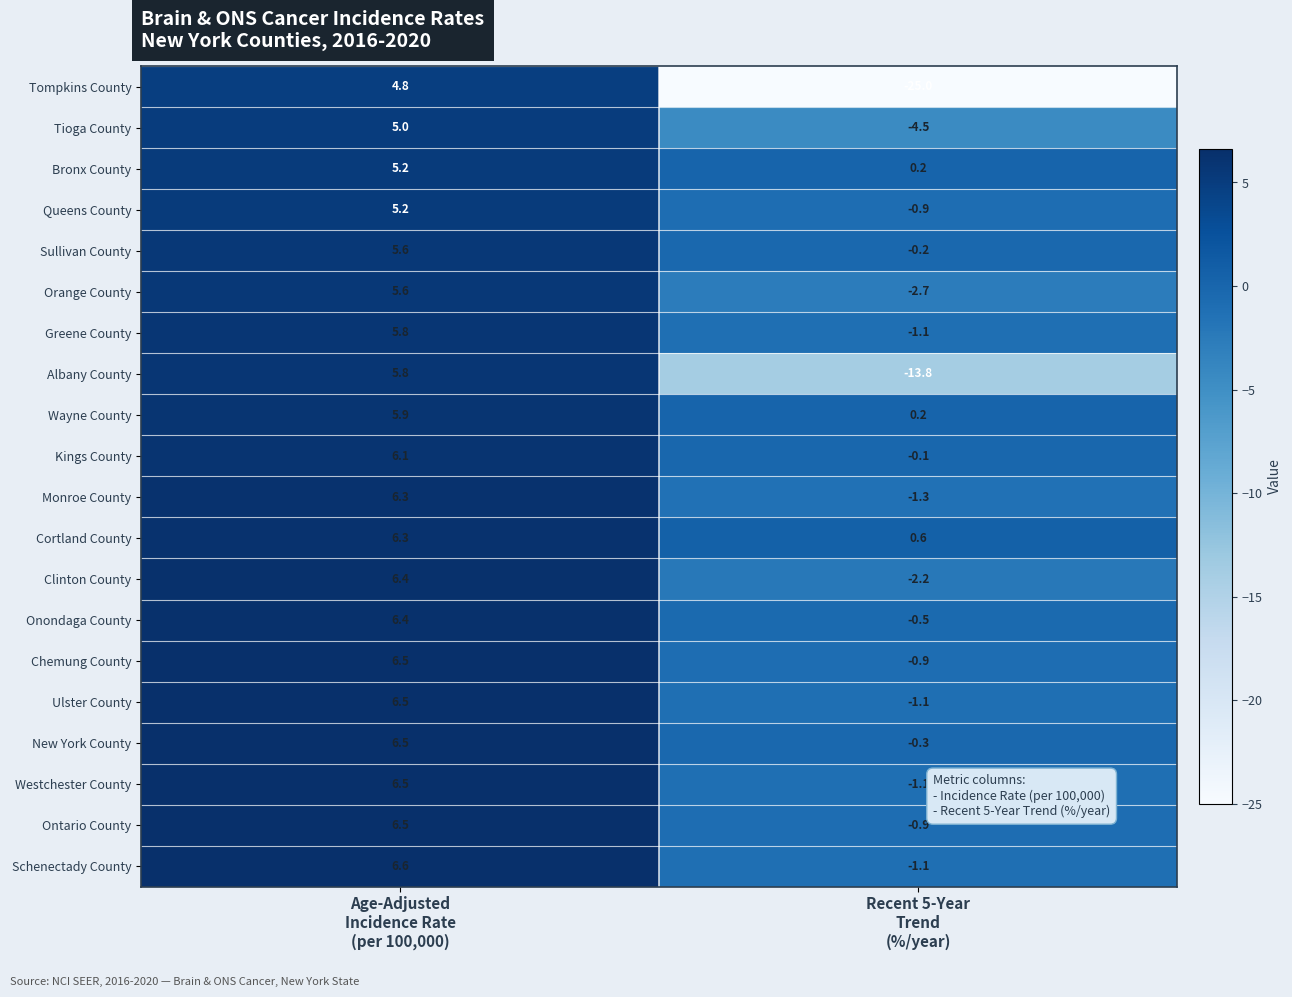

Which label corresponds to the smallest value in the chart?

Recent 5-Year
Trend
(%/year)